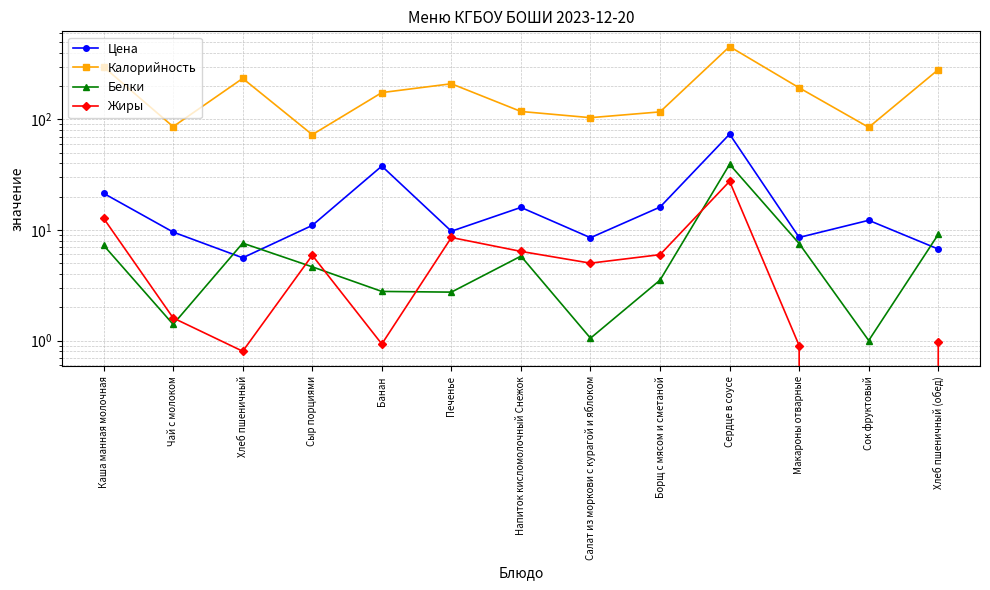

True or false: Жиры and Калорийность cross at least once.

False